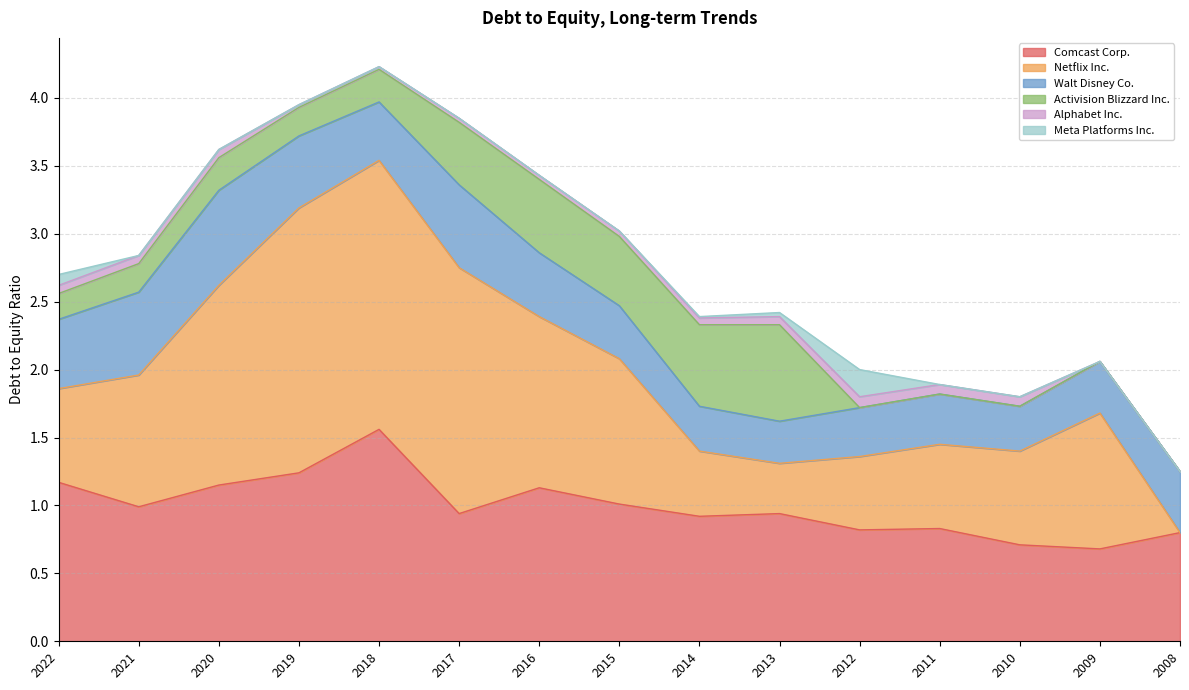

Rank the series by their maximum value, from lowest to highest.

Alphabet Inc., Meta Platforms Inc., Walt Disney Co., Activision Blizzard Inc., Comcast Corp., Netflix Inc.